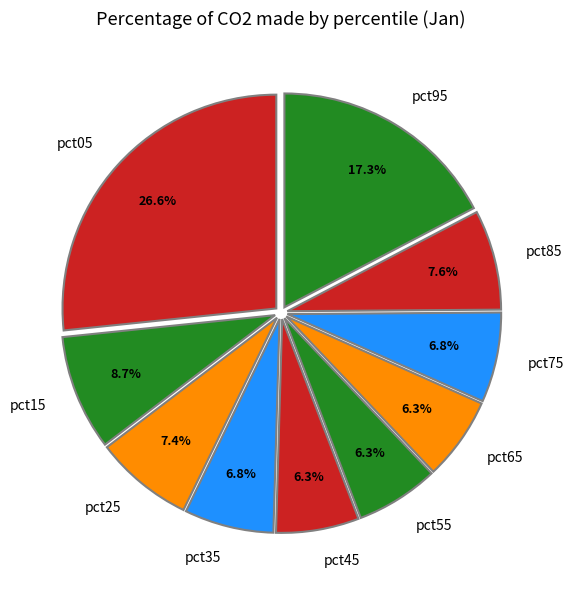

Count the number of slices in the pie.

10